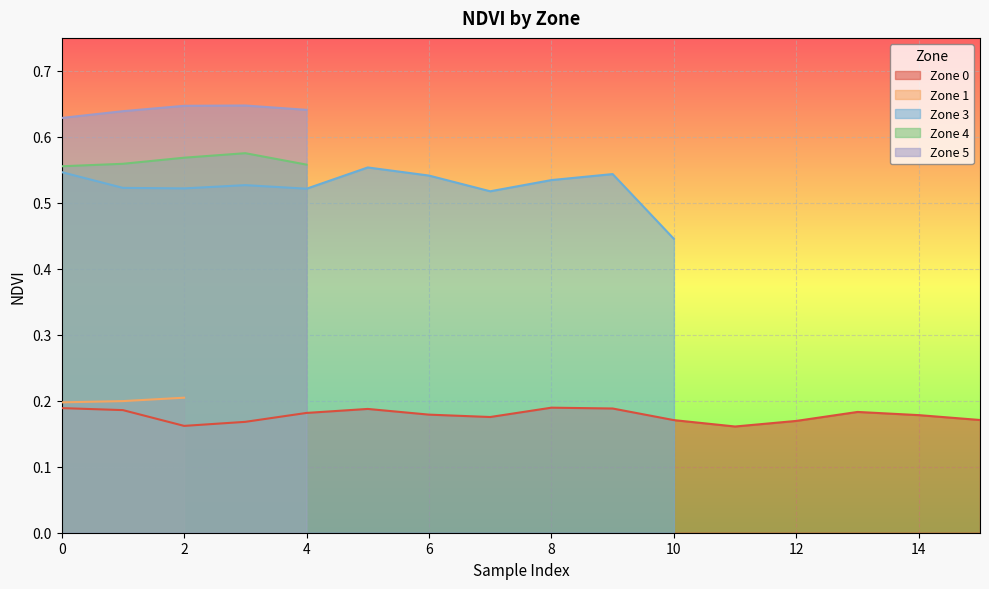

The Zone 0 series shows 0.3 at 14. True or false?

False